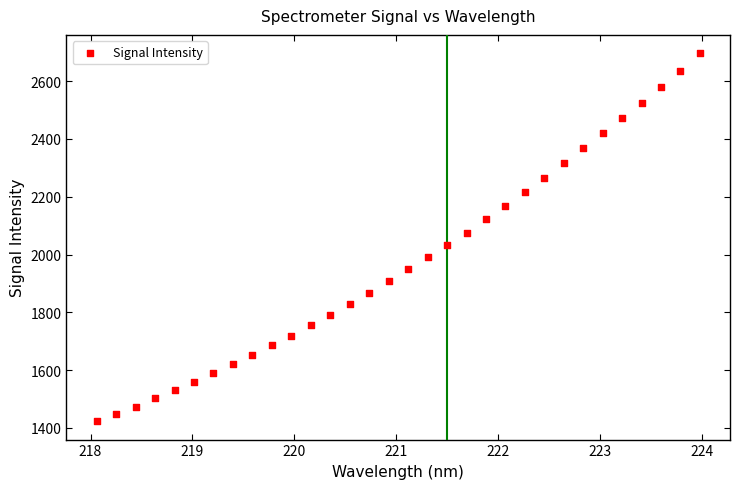

What is the range of X values (max minus min)?

5.9